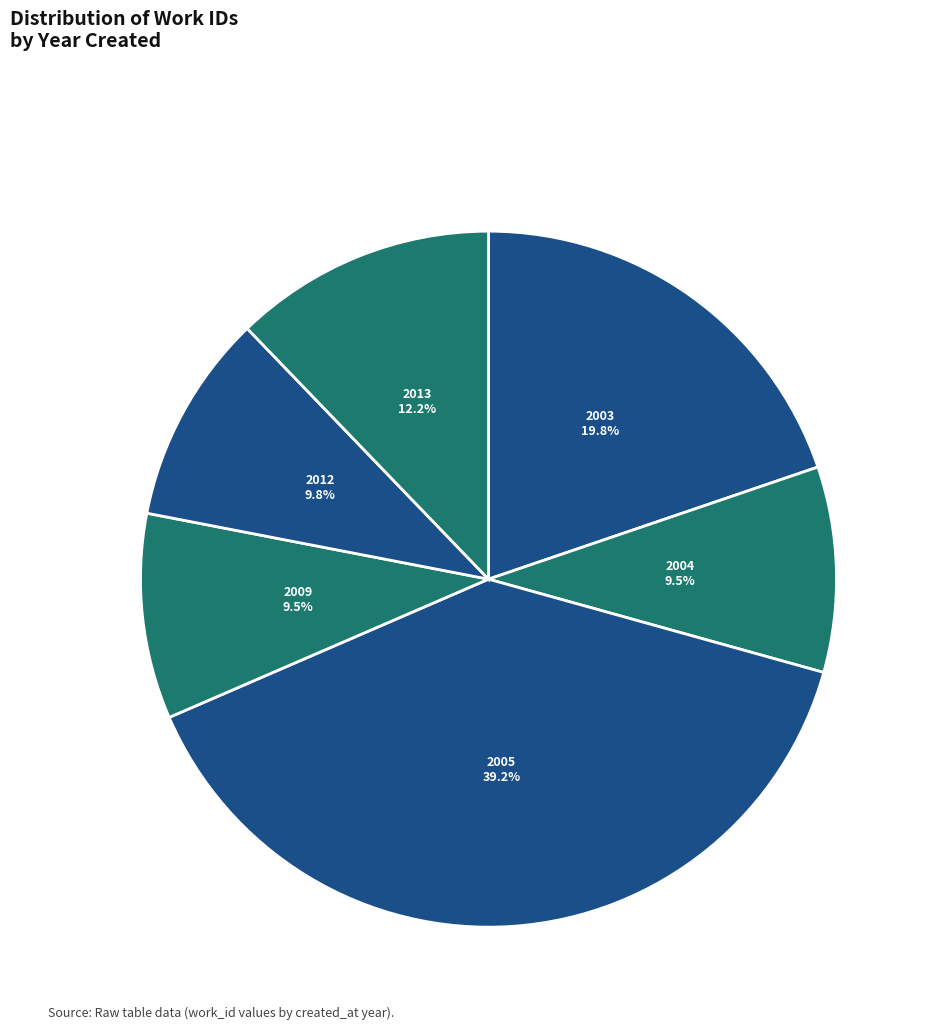

Which has a higher value, 2005 or 2009?

2005